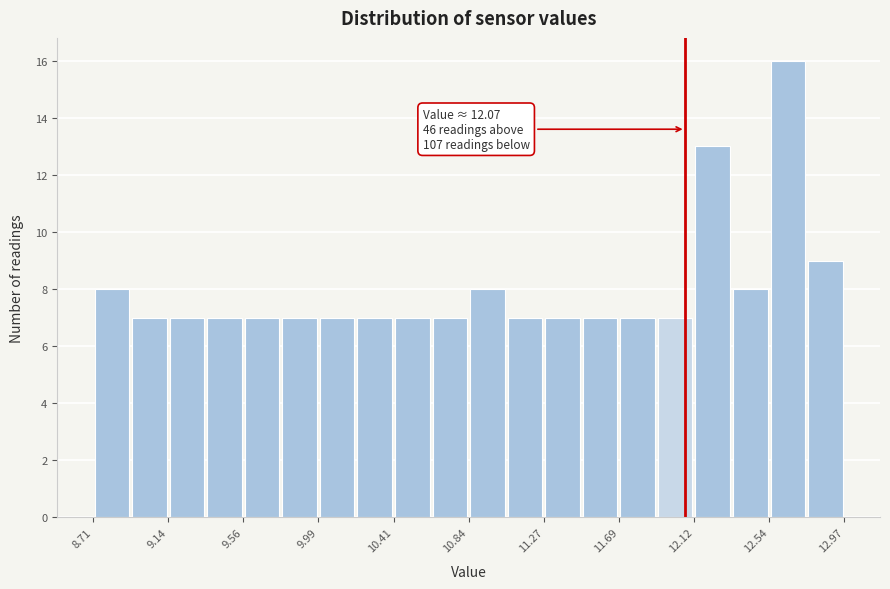

Over which range of the x-axis is the bar tallest?

12.55 to 12.75